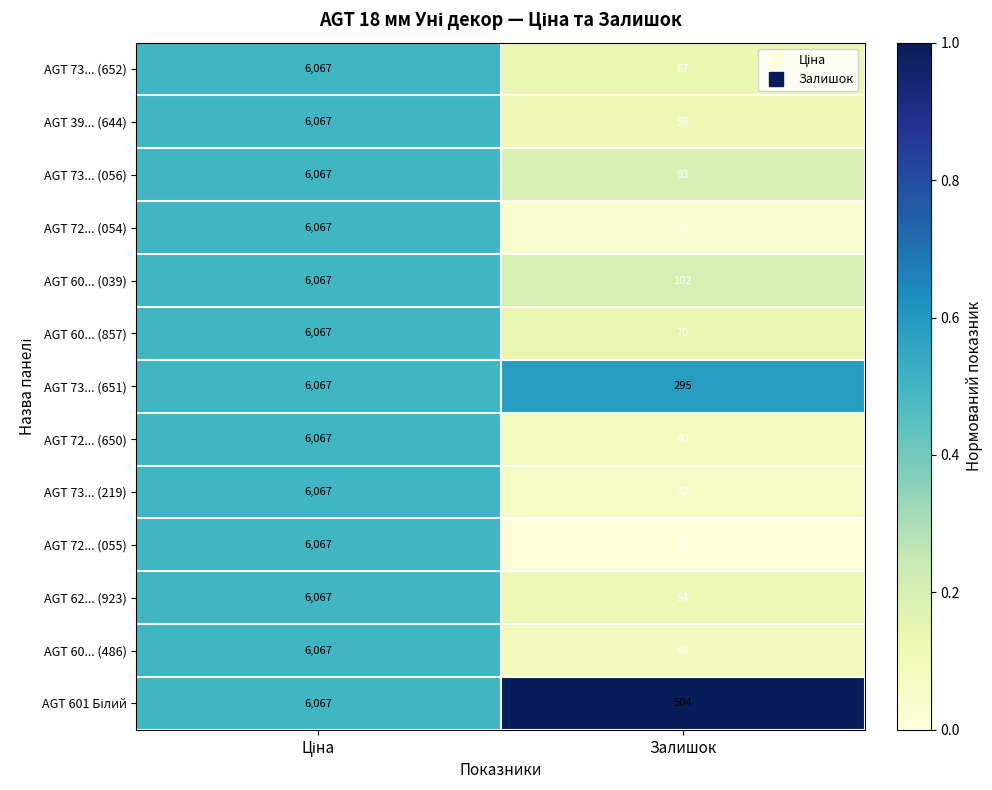

How many categories are shown in the chart?

2